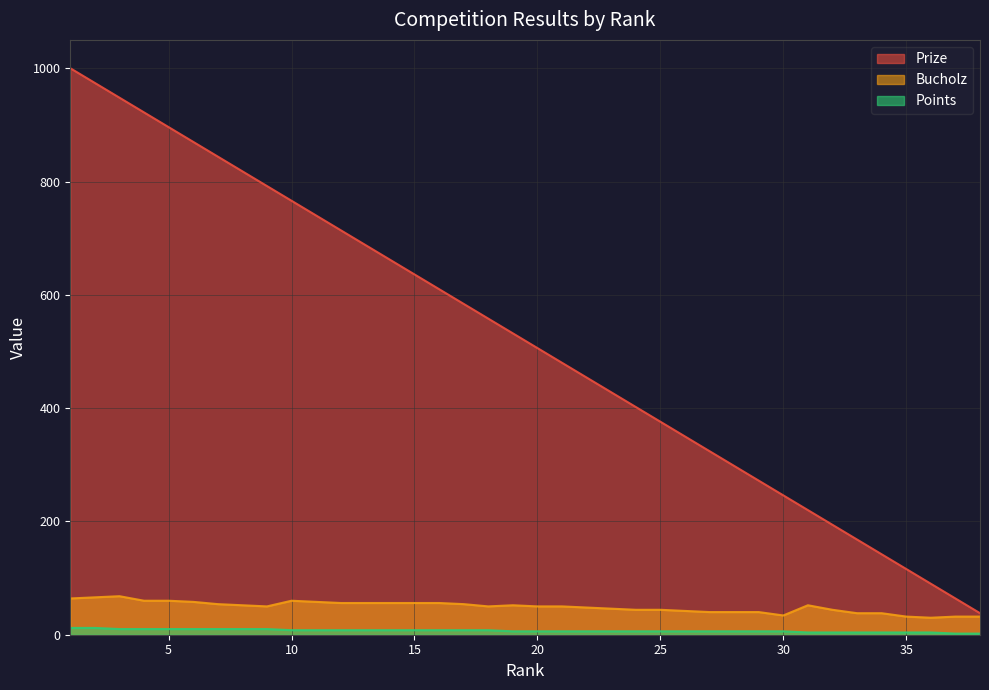

How many data points does each series have?

38